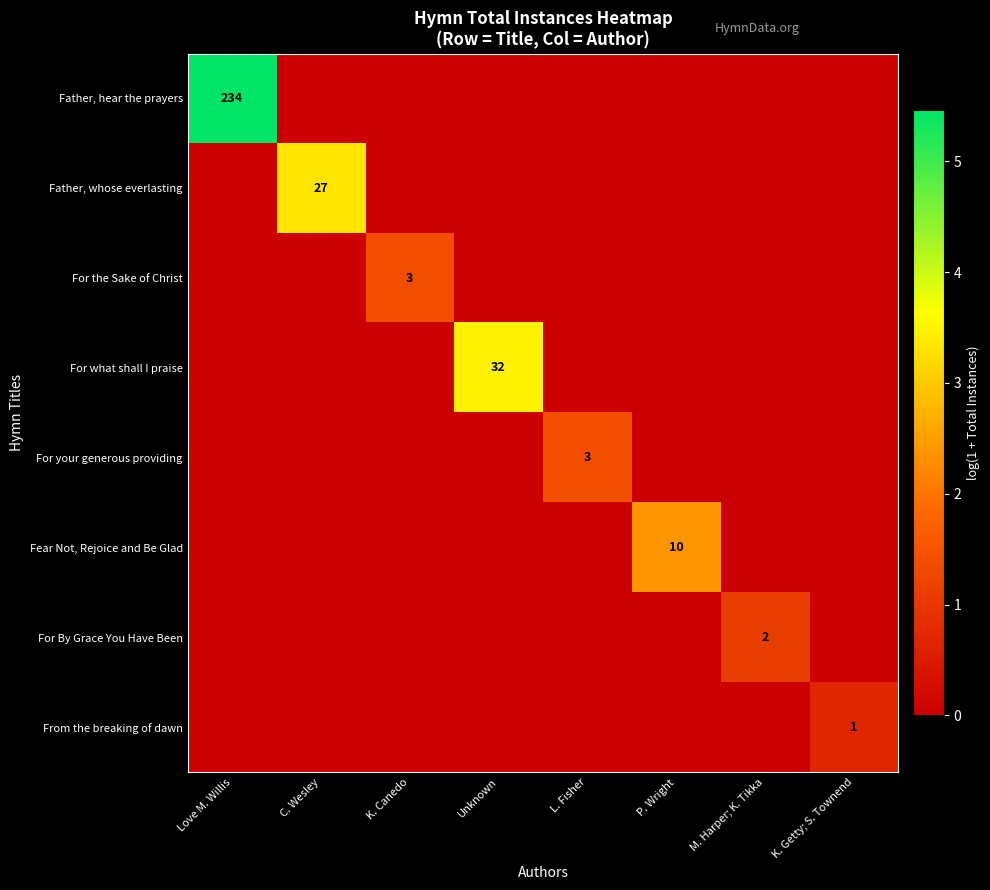

At how many categories does at least one series exceed 0?

8